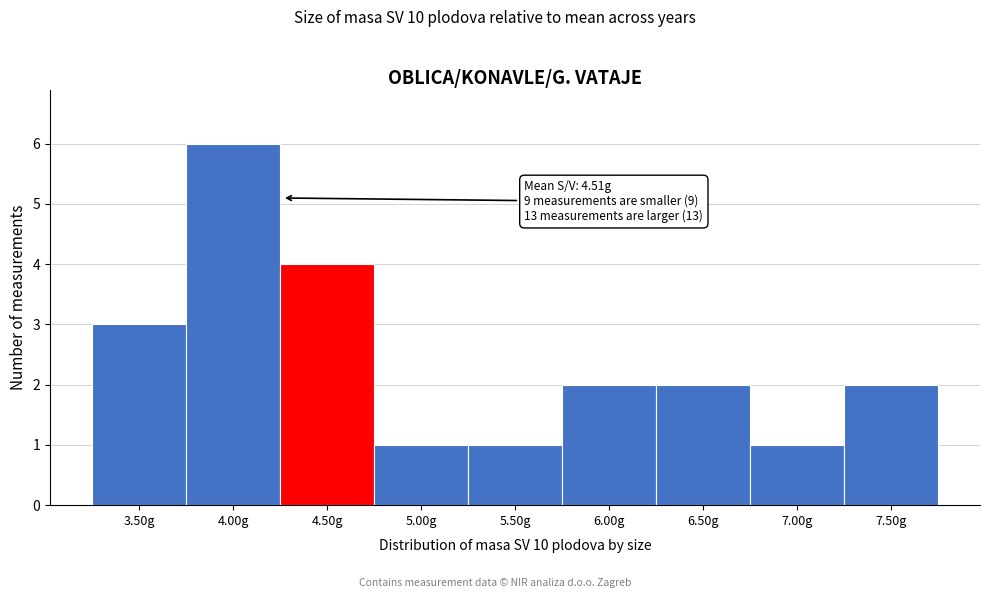

Reading left to right, what are all the values shown in this chart?

3.50g=3	4.00g=6	4.50g=4	5.00g=1	5.50g=1	6.00g=2	6.50g=2	7.00g=1	7.50g=2